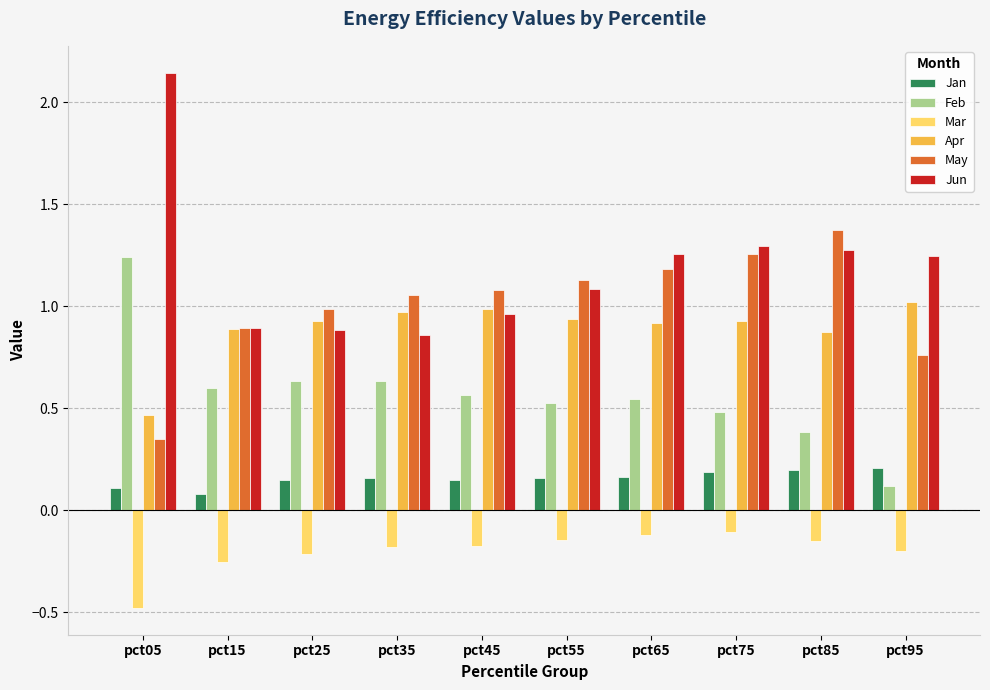

How many series are shown in this chart?

6